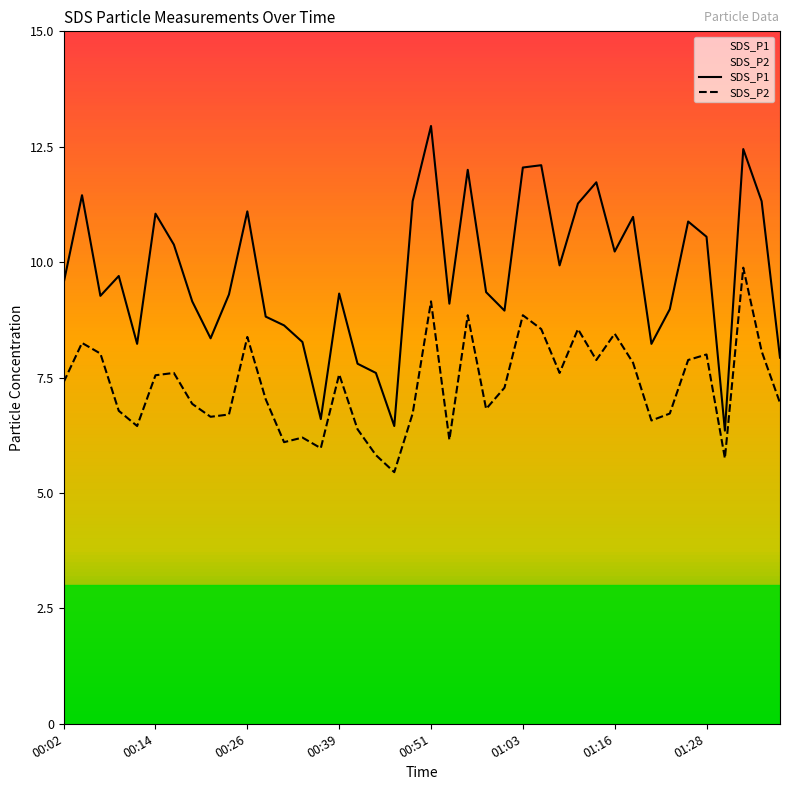

How many data points does each series have?

40